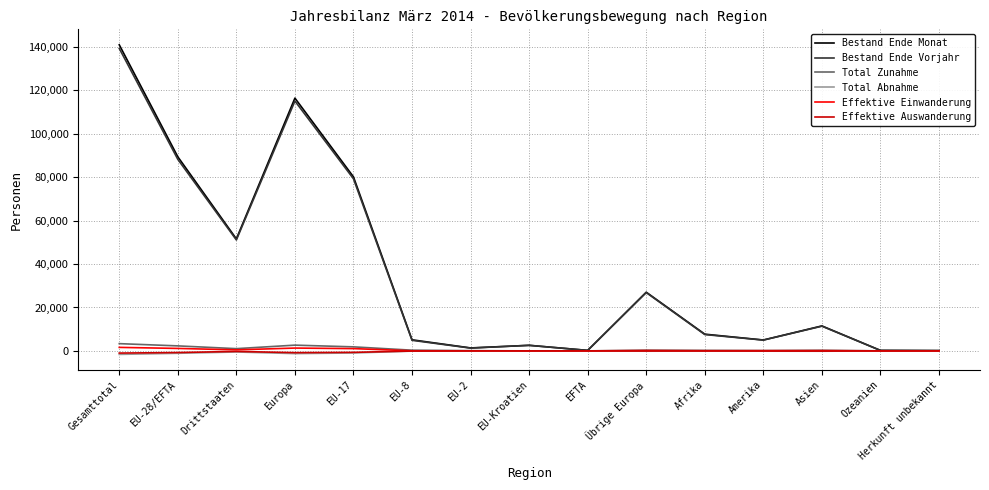

The Effektive Einwanderung series shows 127 at Asien. True or false?

True